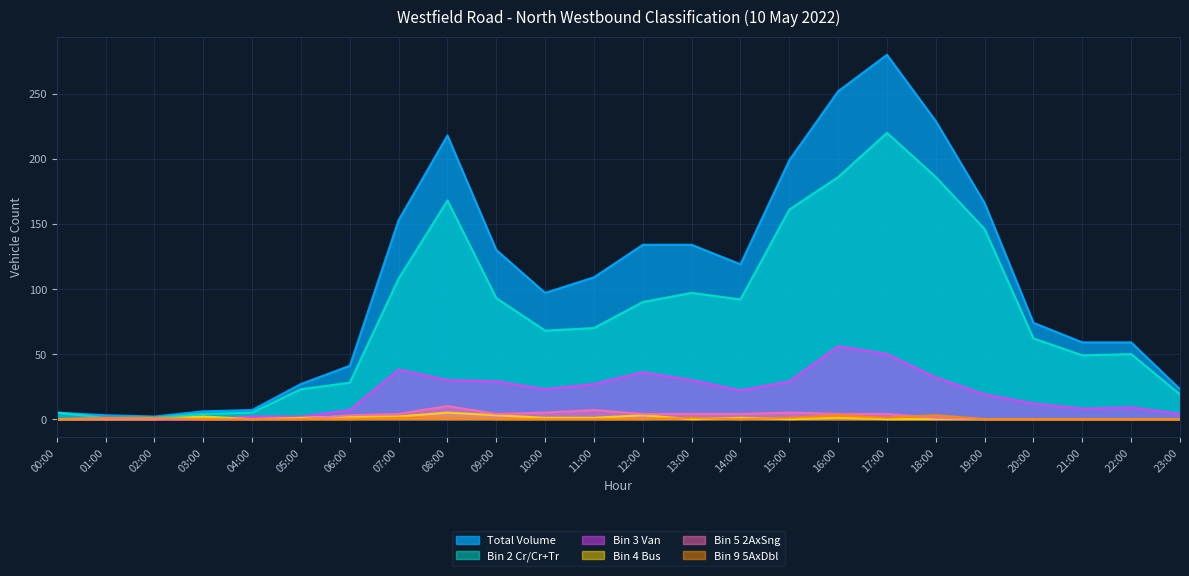

True or false: Bin 2 Cr/Cr+Tr and Bin 5 2AxSng cross at least once.

False